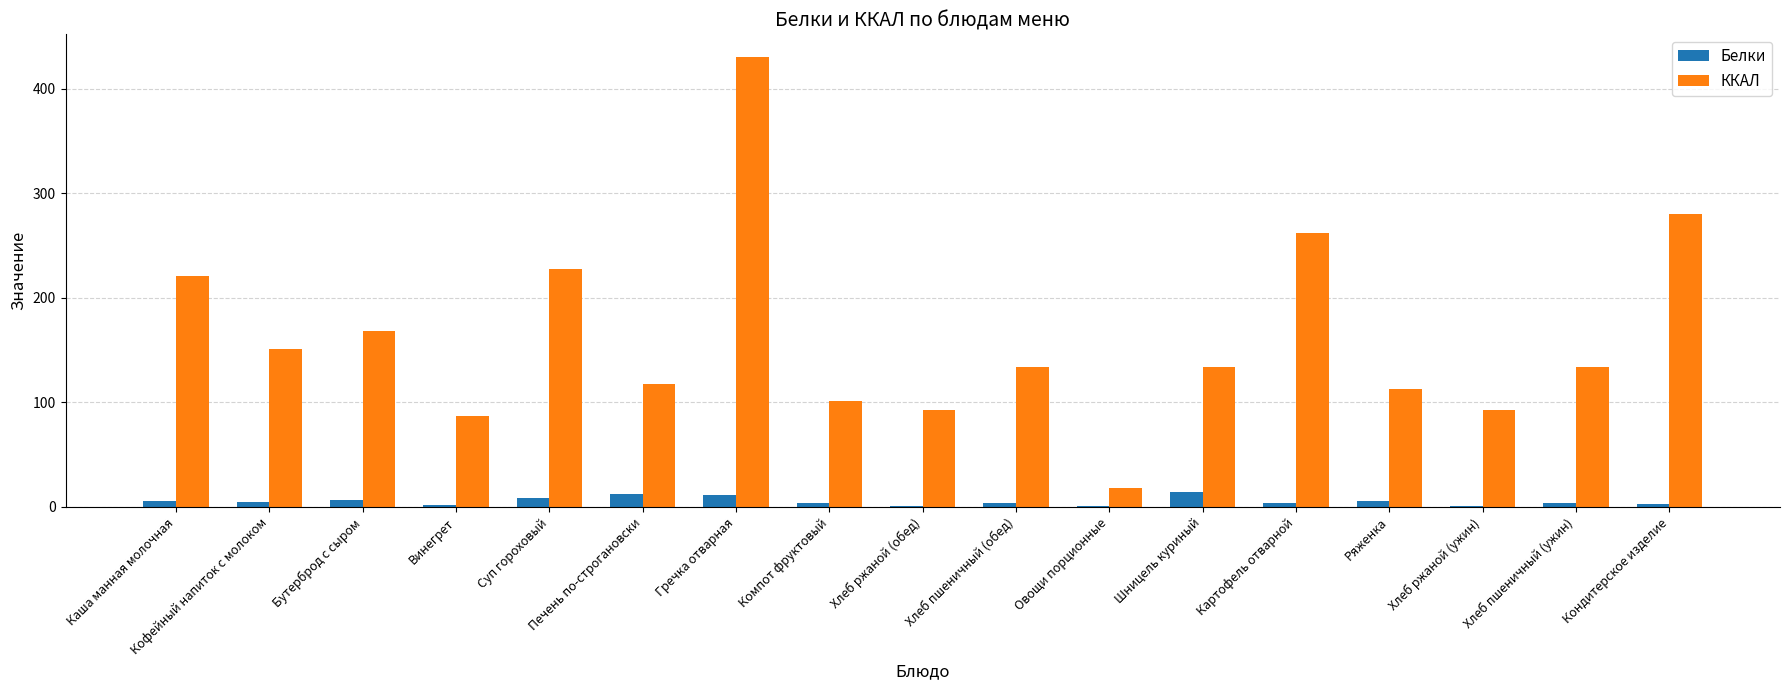

What is the greatest value displayed?

430.8